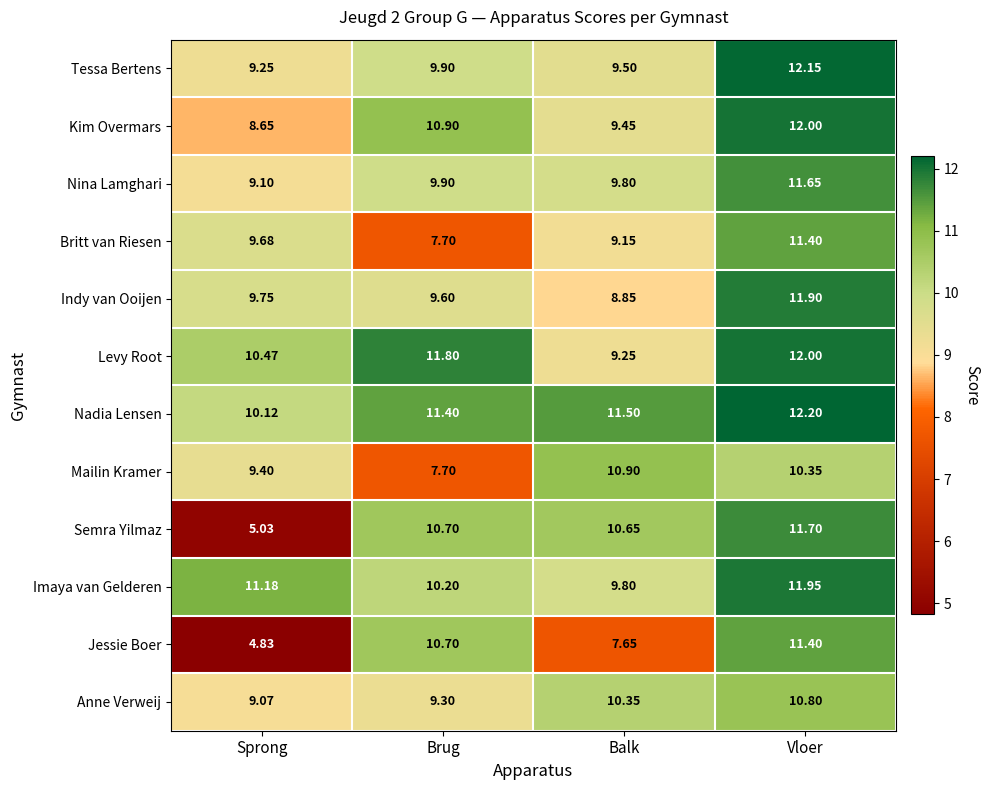

Is the value of Nina Lamghari at Sprong greater than the value of Semra Yilmaz at Balk?

No